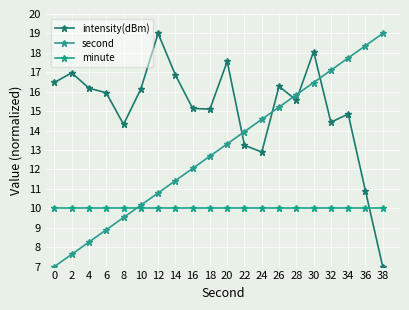

Rank the series at 2 from lowest to highest value.

second, minute, intensity(dBm)